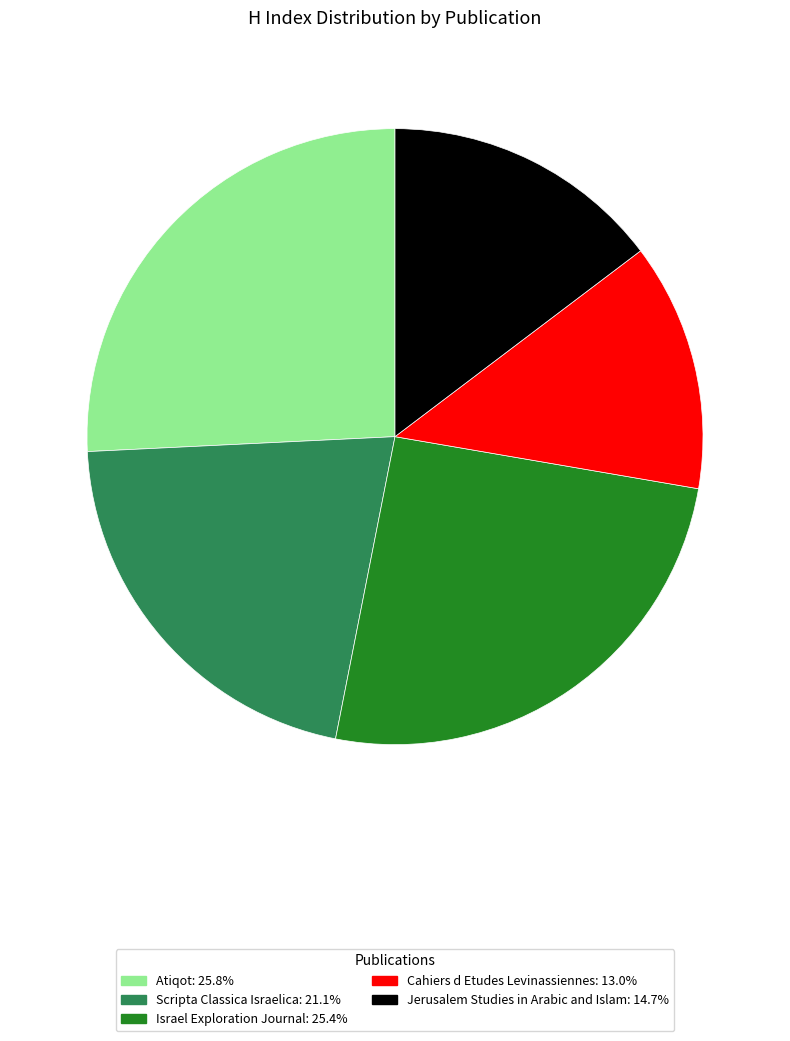

What is the ratio of the value at Jerusalem Studies in Arabic and Islam: 14.7% to the value at Scripta Classica Israelica: 21.1%?

0.7